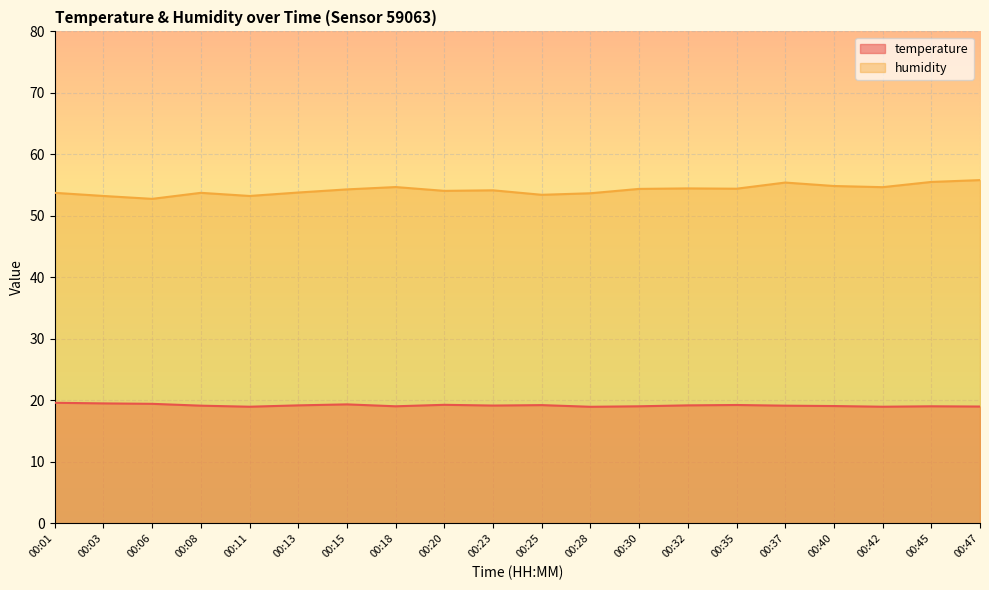

True or false: temperature and humidity intersect in this chart.

False